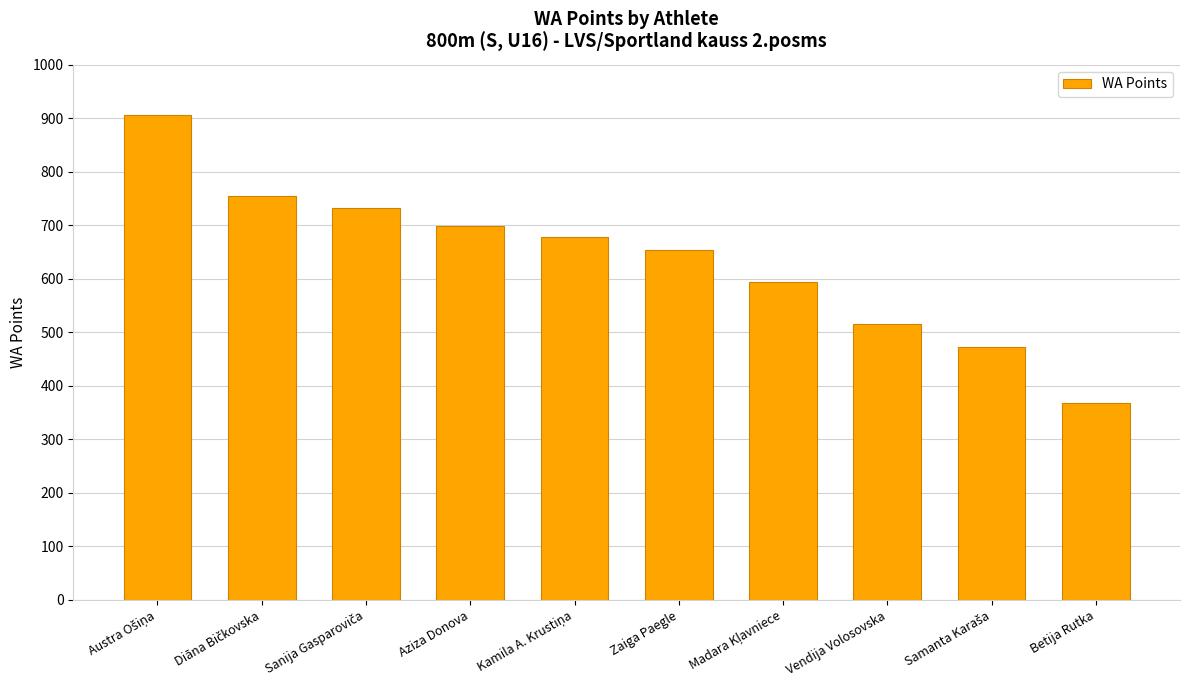

Reading right to left, what are all the values shown in this chart?

368	472	515	594	653	679	698	732	755	907